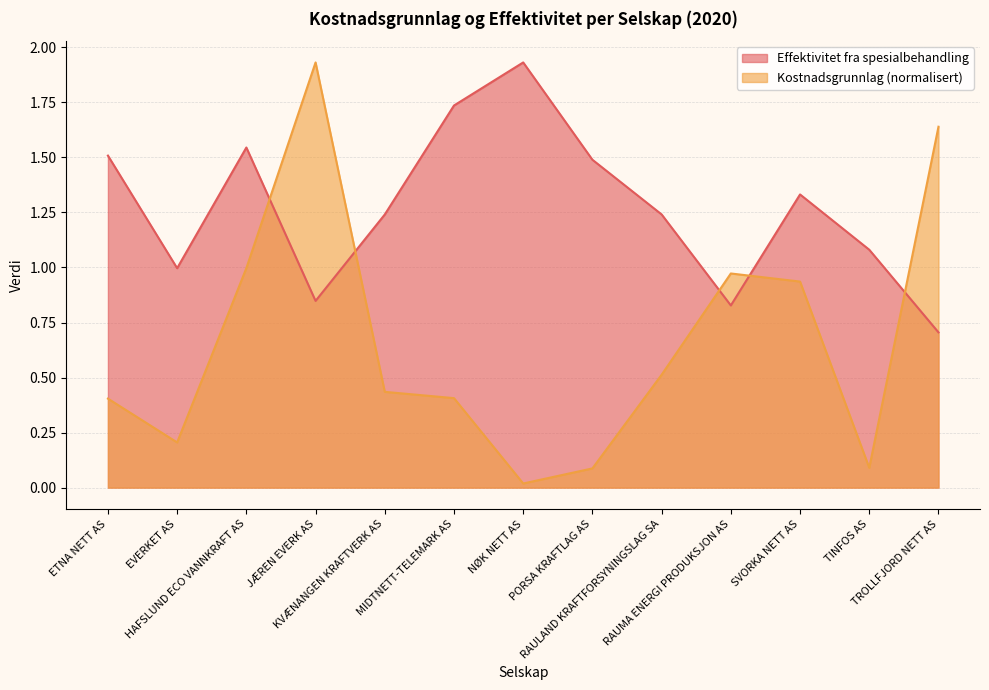

Which series has the largest total across all categories?

Effektivitet fra spesialbehandling